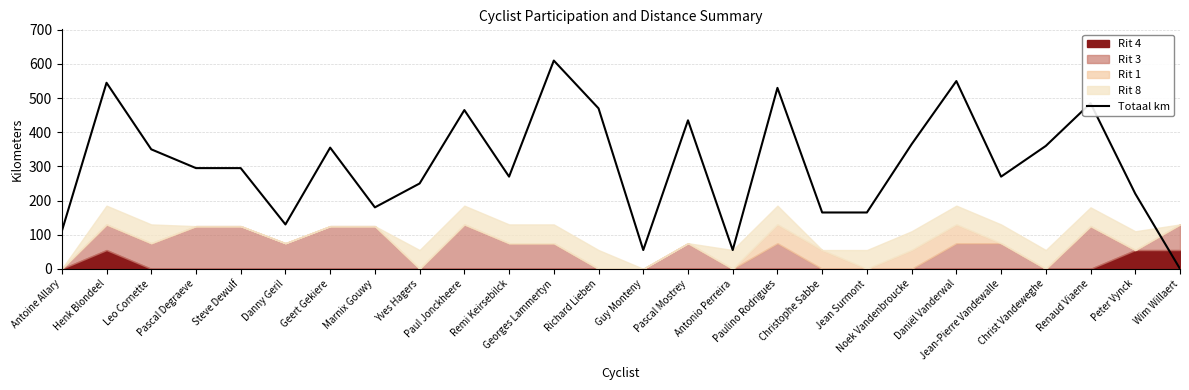

What position from the right is Renaud Viaene?

3